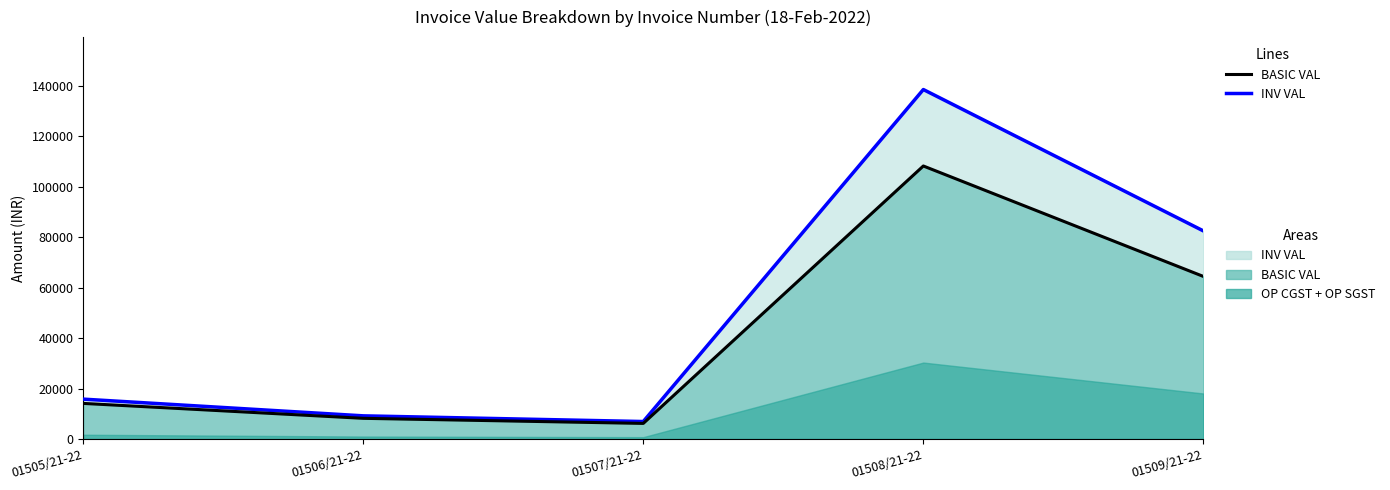

How many values in the INV VAL (line) series are below 15820?

2